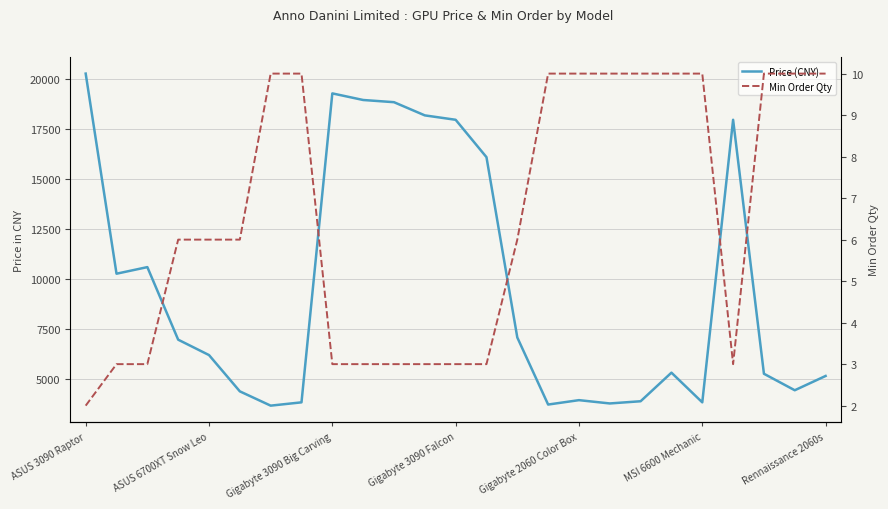

How many categories are shown in the chart?

25